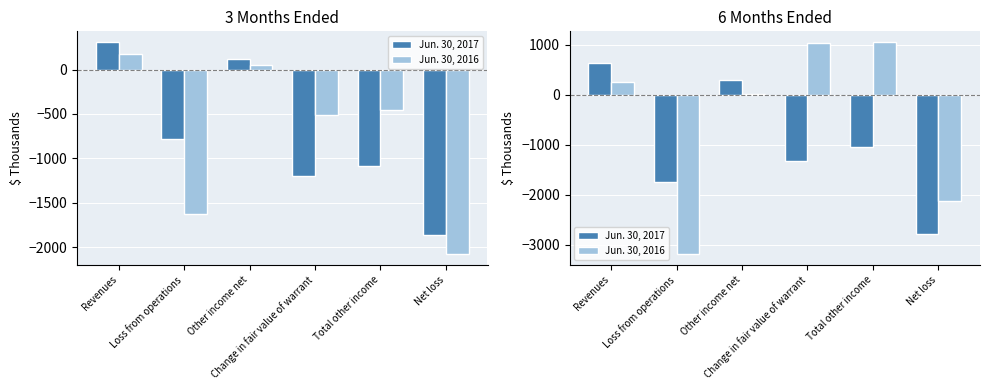

Which series changed the most between Total other income and Net loss?

Jun. 30, 2016